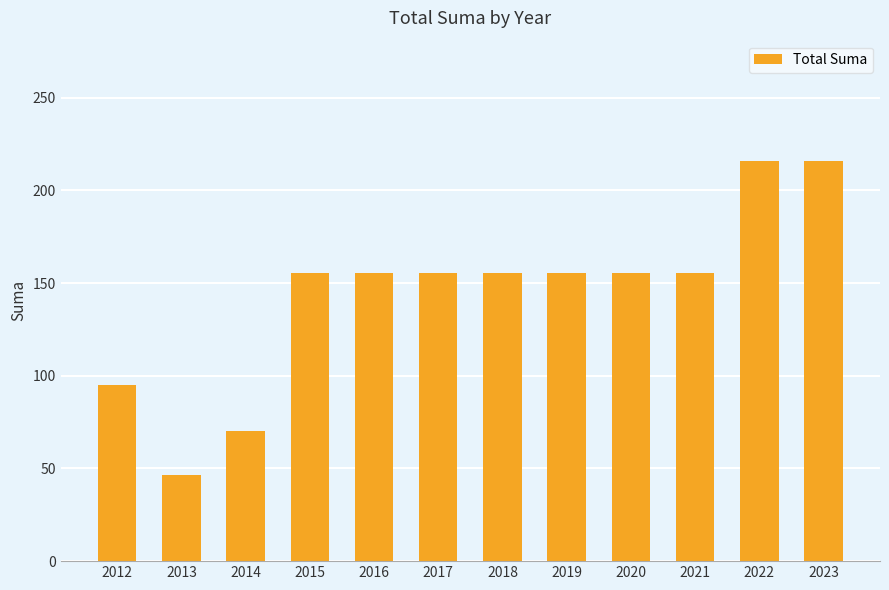

What is the ratio of the value at 2012 to the value at 2016?

0.6